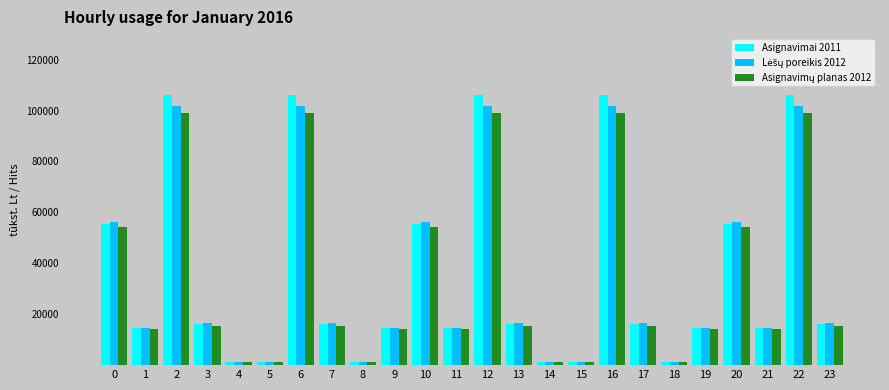

What is the greatest value displayed?

105989.8